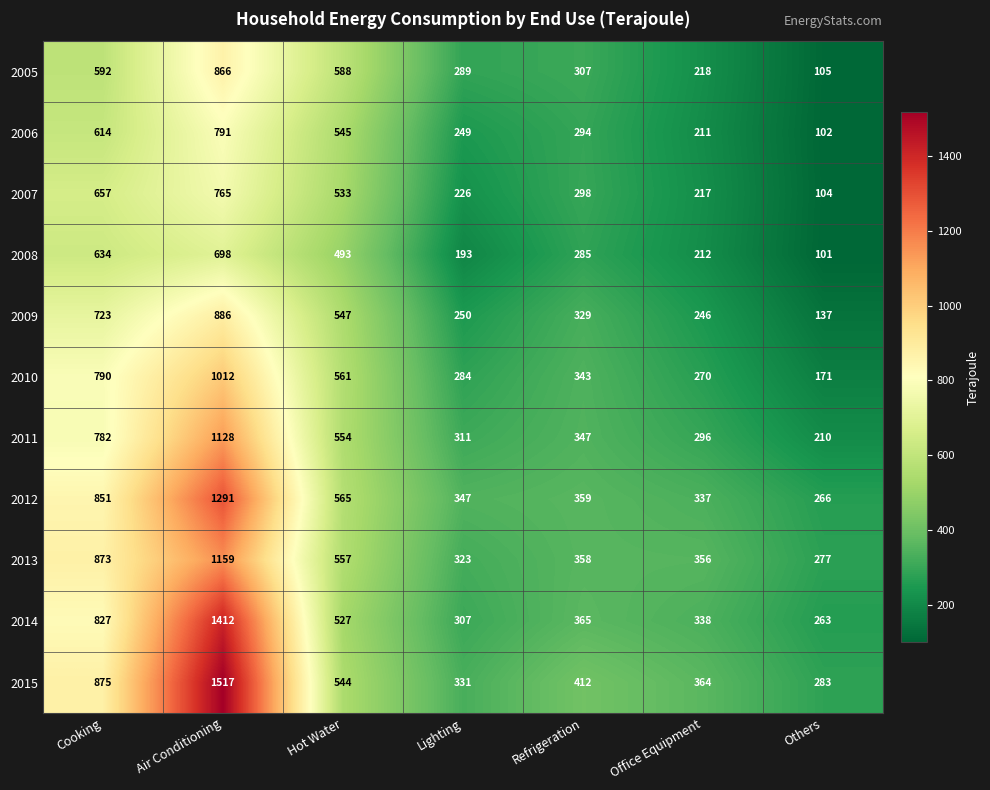

What is the difference between the maximum and minimum values in the 2007 series?

661